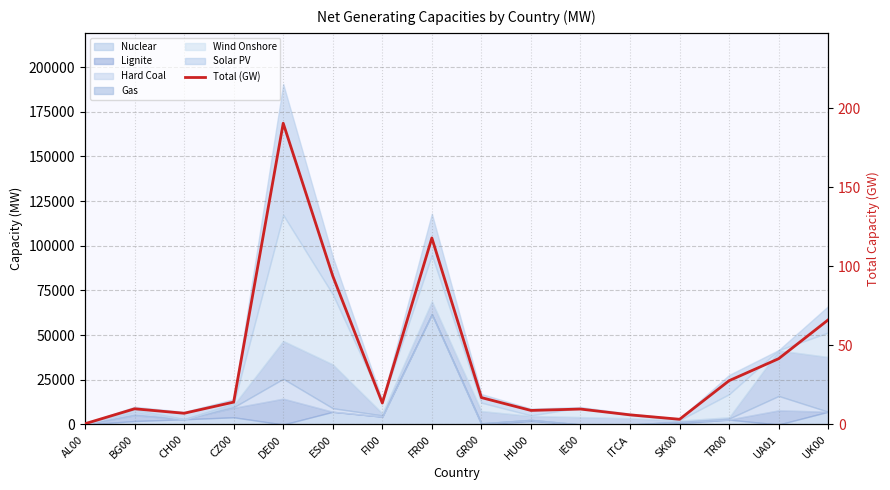

Reading left to right, transcribe all the data shown in this chart.

AL00=0.5	BG00=9.9	CH00=7.1	CZ00=14.2	DE00=190.5	ES00=93.9	FI00=13.6	FR00=118.0	GR00=17.0	HU00=8.9	IE00=9.8	ITCA=6.1	SK00=3.3	TR00=27.7	UA01=41.6	UK00=66.2